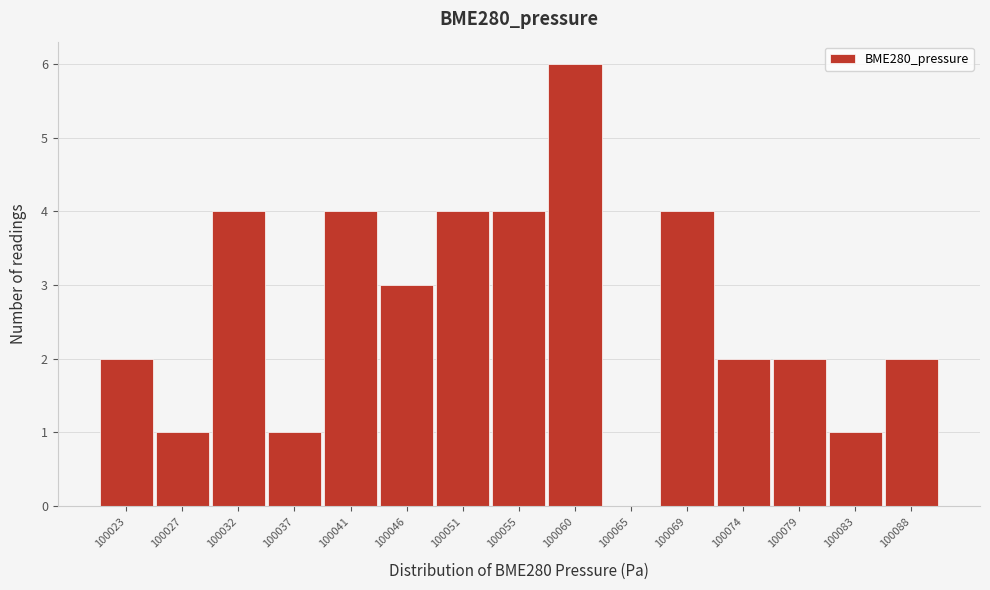

Reading right to left, what are all the values shown in this chart?

100088=2	100083=1	100079=2	100074=2	100069=4	100065=0	100060=6	100055=4	100051=4	100046=3	100041=4	100037=1	100032=4	100027=1	100023=2